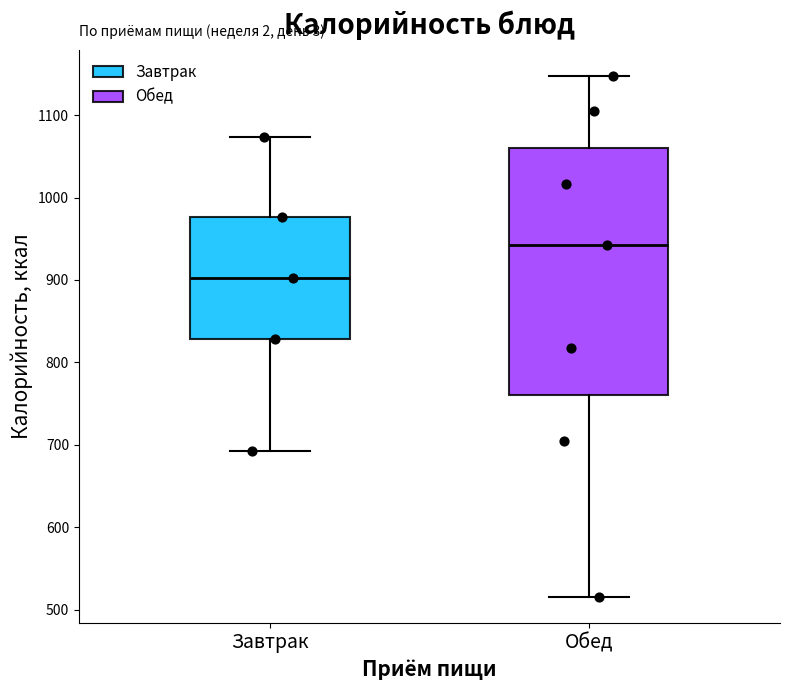

Where does the median line of the box for Обед sit on the y-axis? The values are not printed on the chart, so give them approximately, as read against the axis.

940